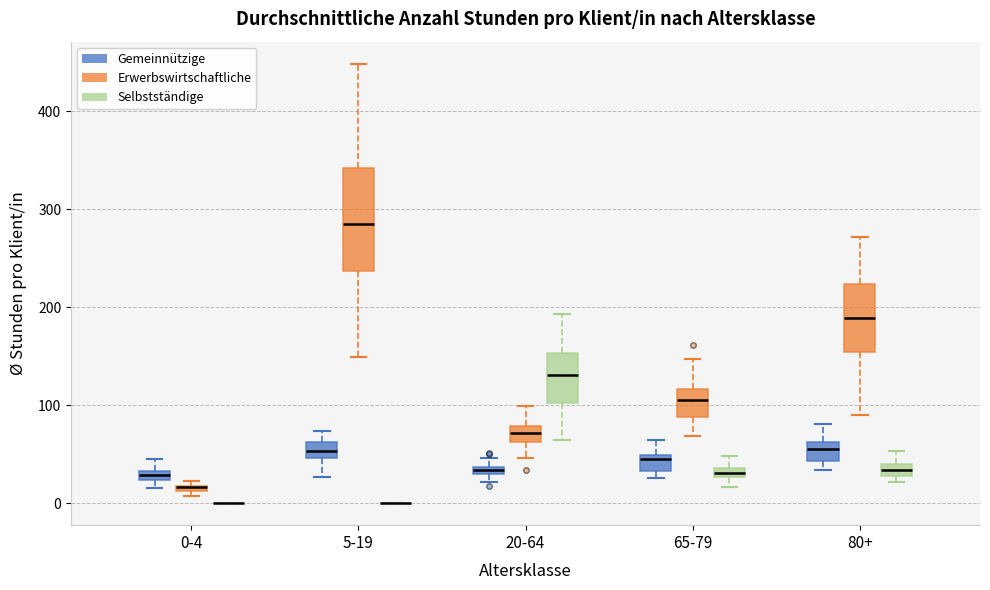

Where is the upper edge of the box for 65-79 (Gemeinnützige) on the y-axis? The values are not printed on the chart, so give them approximately, as read against the axis.

50